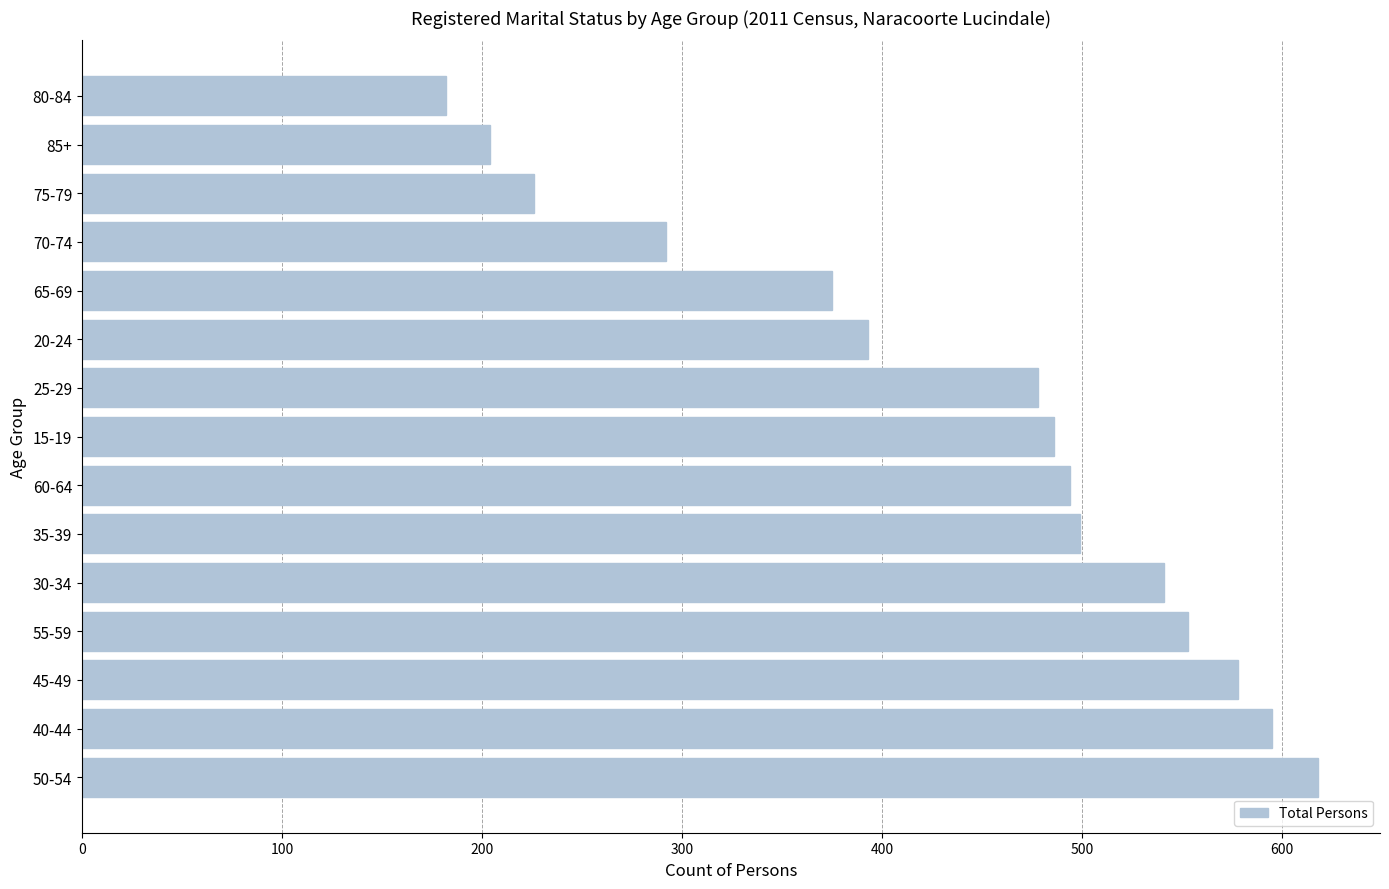

Reading bottom to top, transcribe all the data shown in this chart.

50-54=618	40-44=595	45-49=578	55-59=553	30-34=541	35-39=499	60-64=494	15-19=486	25-29=478	20-24=393	65-69=375	70-74=292	75-79=226	85+=204	80-84=182